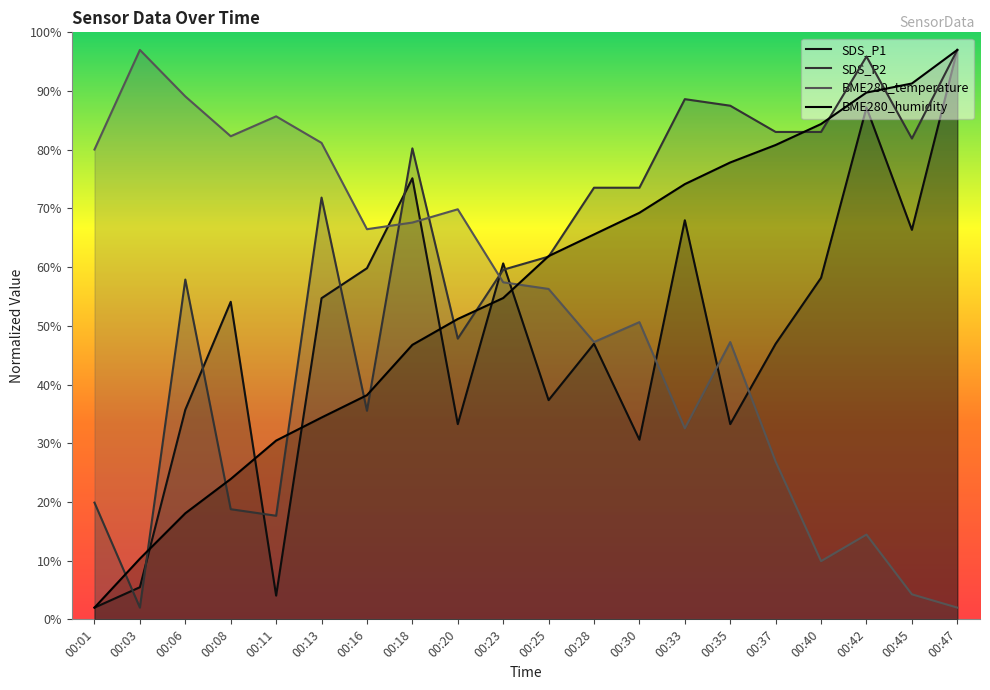

Between which two adjacent categories do BME280_humidity and SDS_P2 first intersect?

00:01 and 00:03